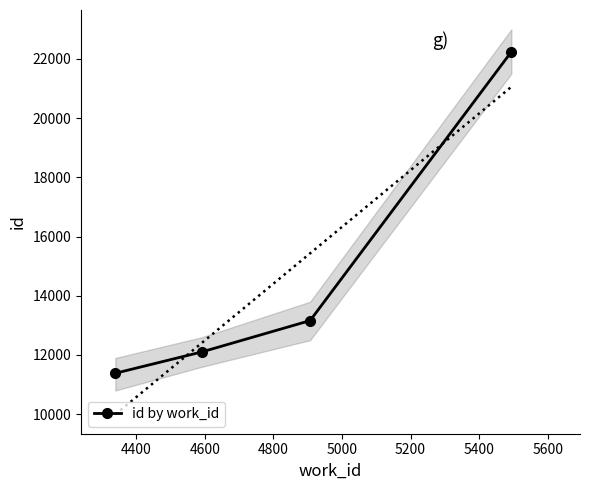

How many series are shown in this chart?

1